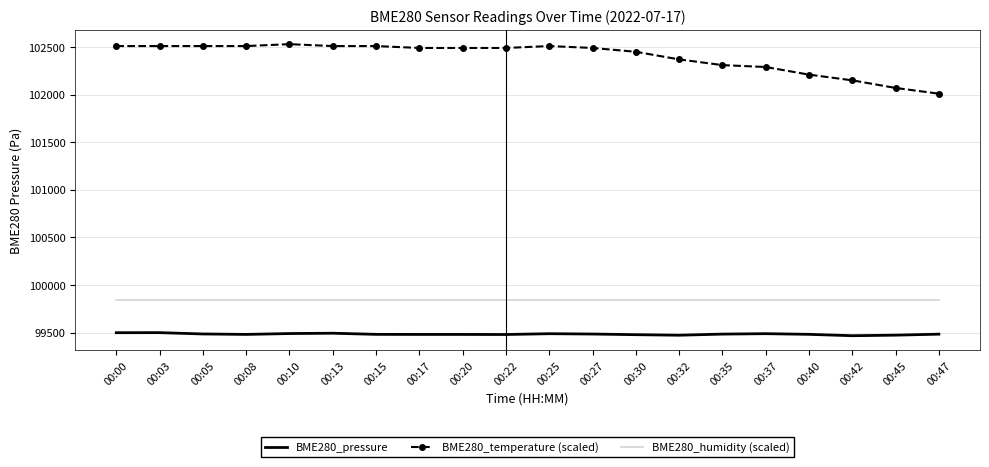

What is the spread (max minus min) of values at 00:25?

3020.9